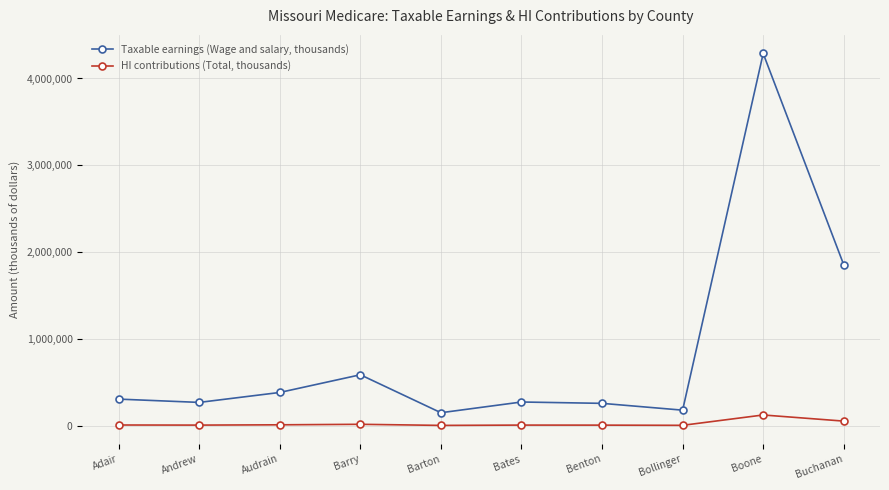

Which category has the highest value across all series?

Boone